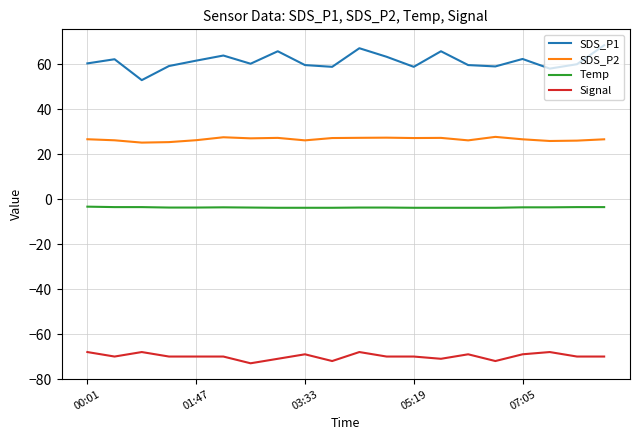

What is the difference between the maximum and minimum values in the SDS_P1 series?

15.5